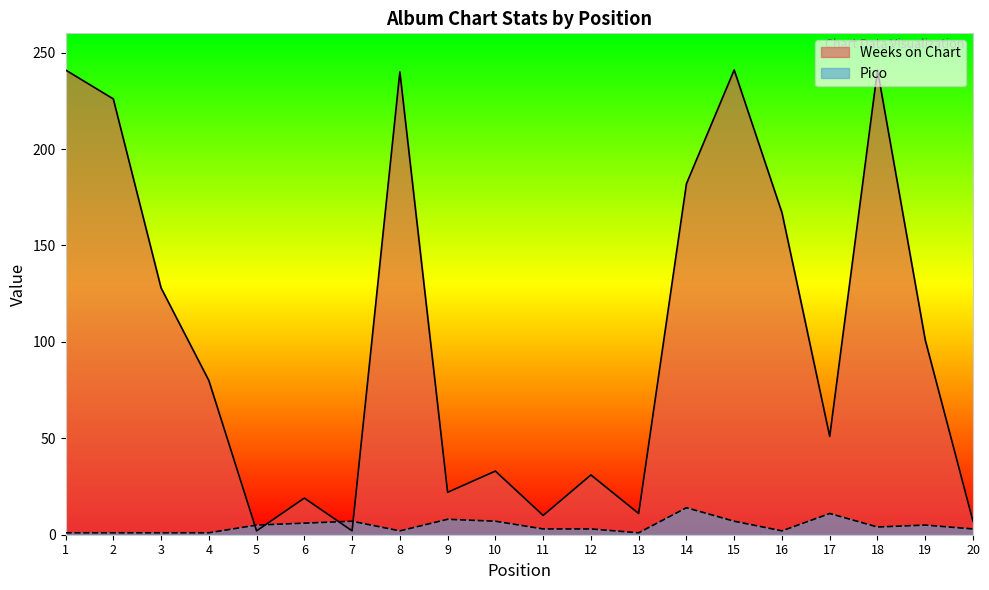

Between 17 and 20, which is larger?

17